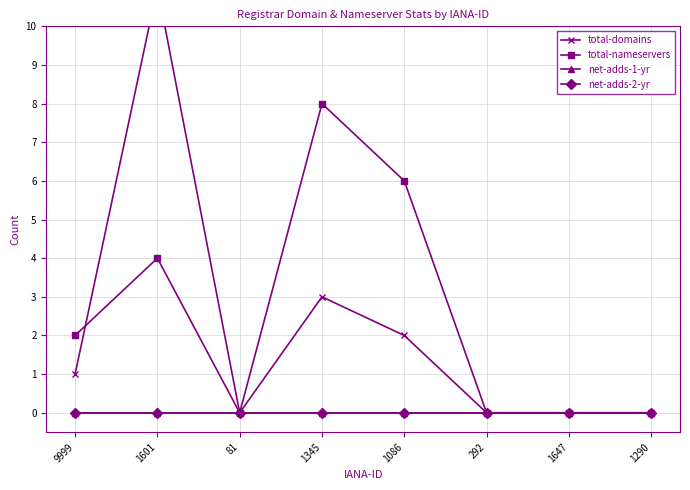

True or false: total-domains and net-adds-1-yr intersect in this chart.

False